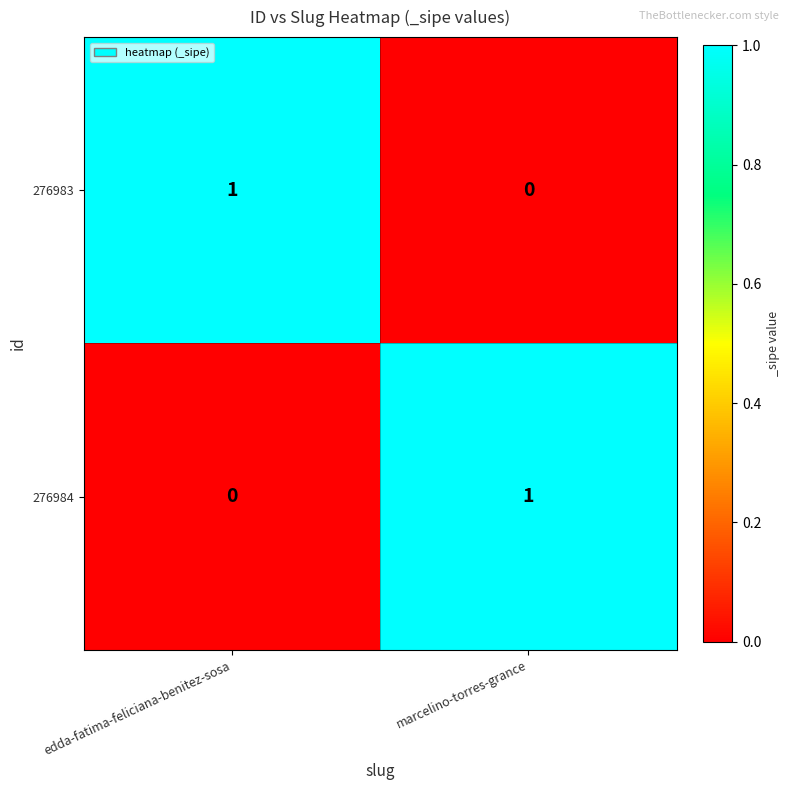

Which category has the lowest value in the 276983 series?

marcelino-torres-grance